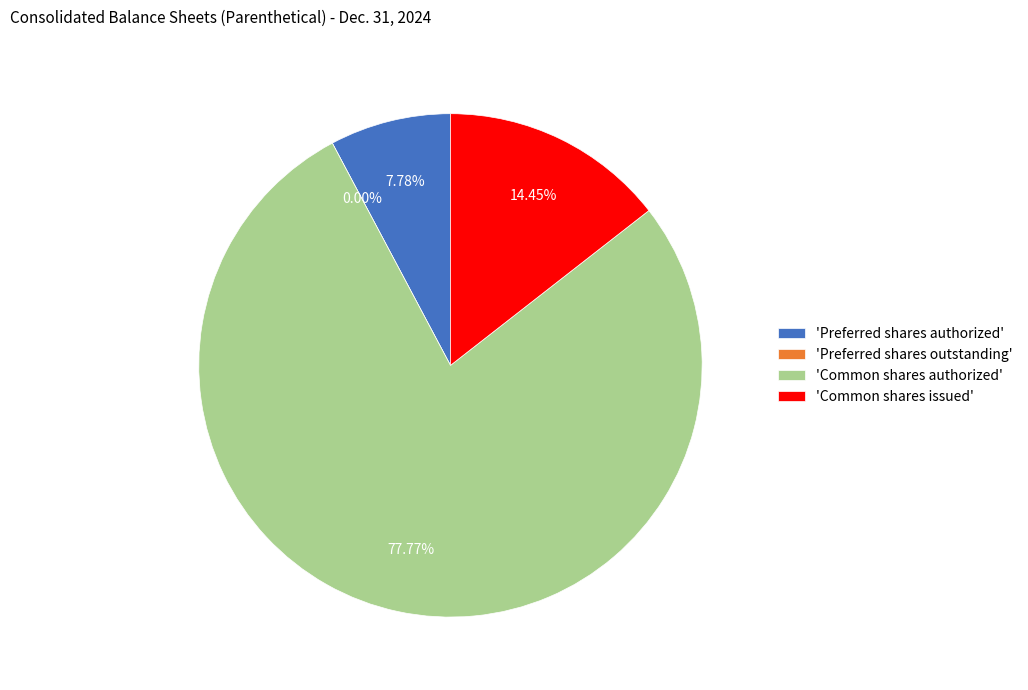

True or false: Common shares authorized accounts for 65% of the total.

False